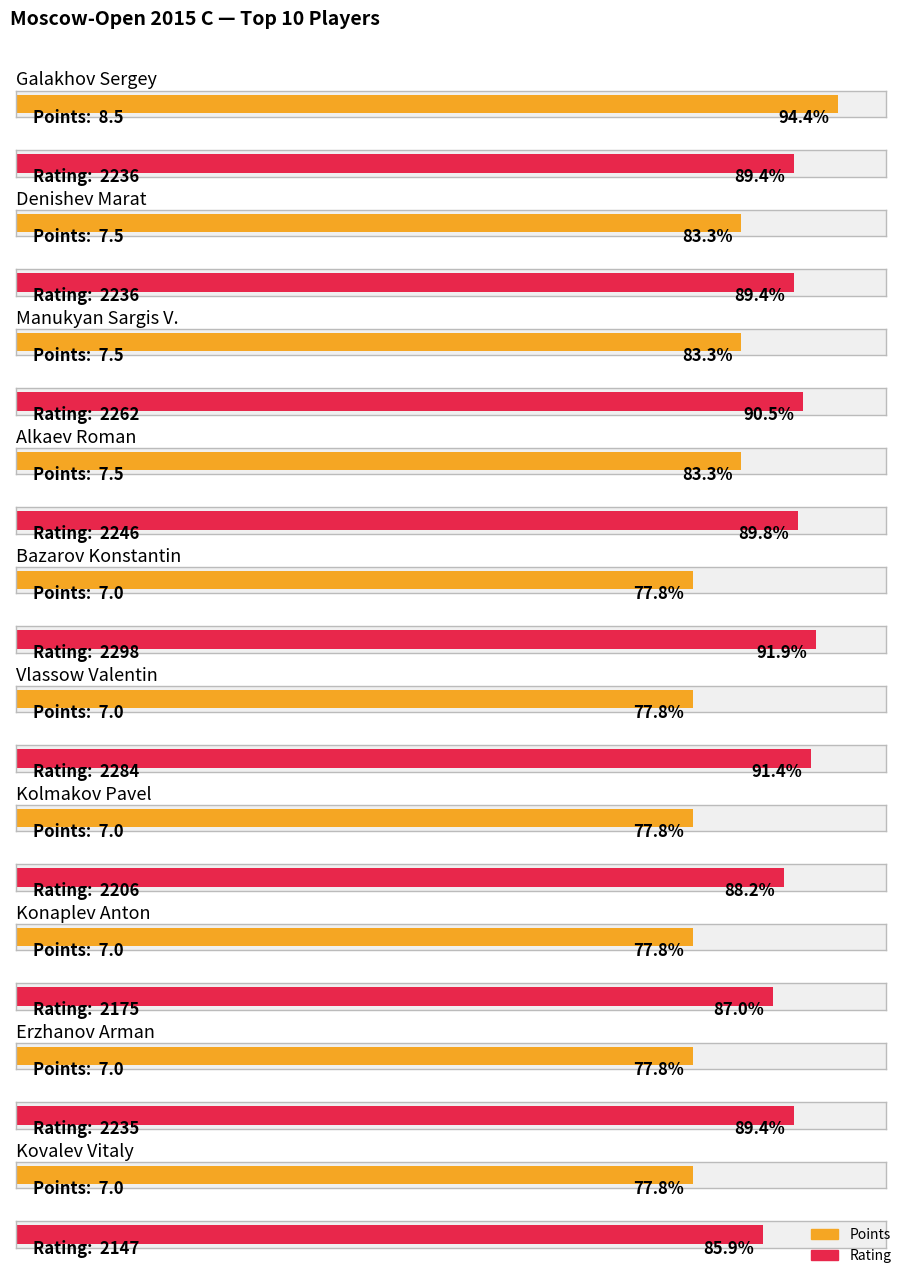

Reading left to right, transcribe all the data shown in this chart.

Points: Galakhov Sergey=8.5	Denishev Marat=7.5	Manukyan Sargis V.=7.5	Alkaev Roman=7.5	Bazarov Konstantin=7.0	Vlassow Valentin=7.0	Kolmakov Pavel=7.0	Konaplev Anton=7.0	Erzhanov Arman=7.0	Kovalev Vitaly=7.0
Rating: Galakhov Sergey=2236.0	Denishev Marat=2236.0	Manukyan Sargis V.=2262.0	Alkaev Roman=2246.0	Bazarov Konstantin=2298.0	Vlassow Valentin=2284.0	Kolmakov Pavel=2206.0	Konaplev Anton=2175.0	Erzhanov Arman=2235.0	Kovalev Vitaly=2147.0